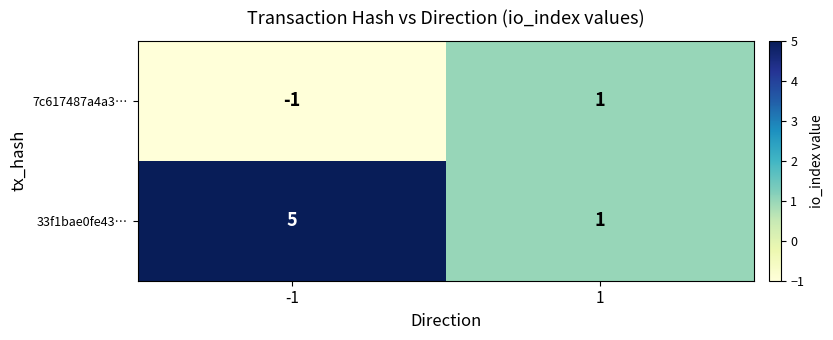

Reading right to left, transcribe all the data shown in this chart.

7c617487a4a3…: 1=1	-1=-1
33f1bae0fe43…: 1=1	-1=5